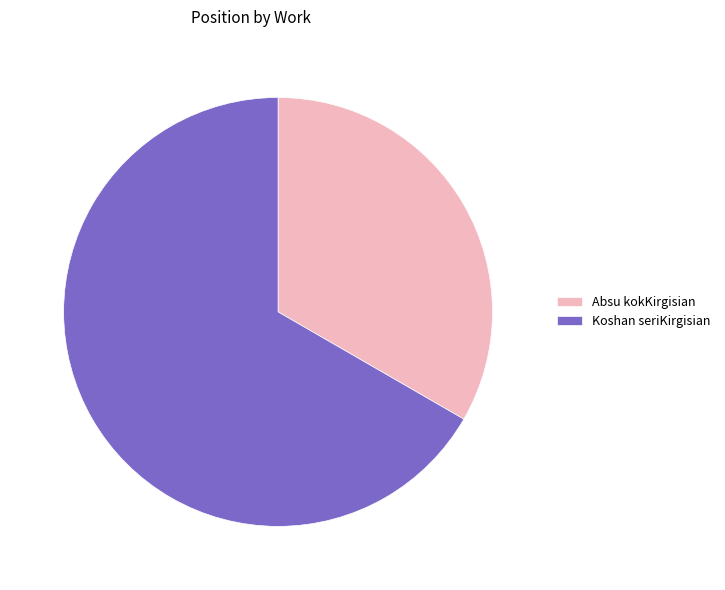

Is the sum of Koshan seriKirgisian and Absu kokKirgisian greater than half?

Yes